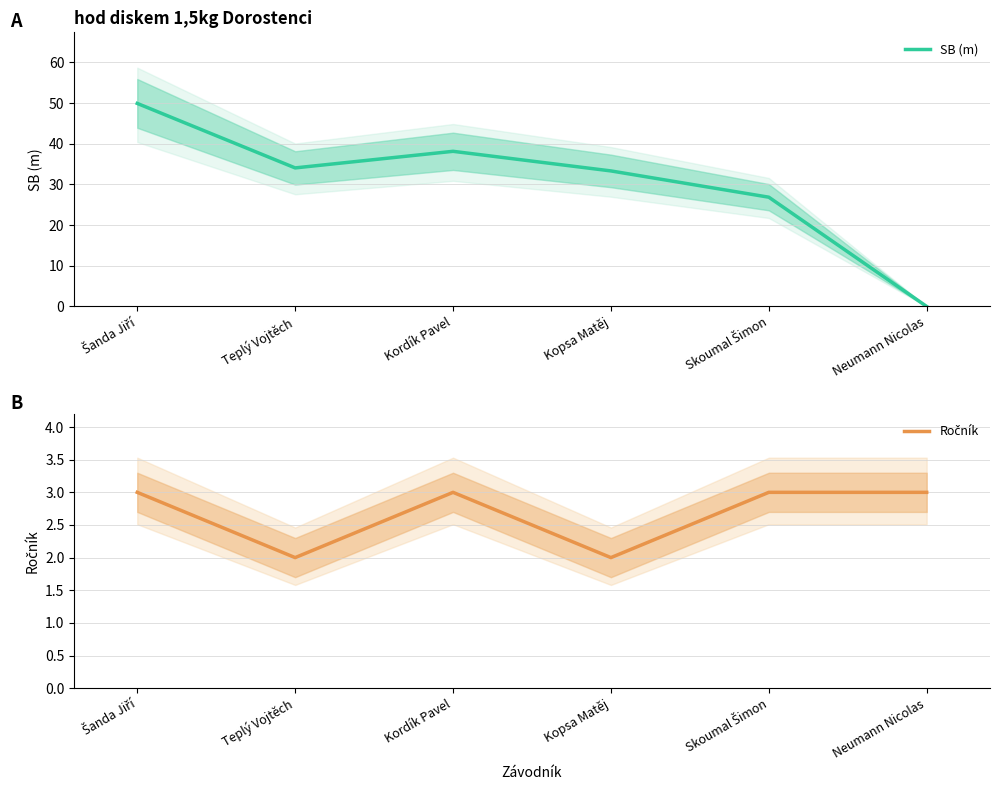

Which label corresponds to the largest value in the chart?

Šanda Jiří